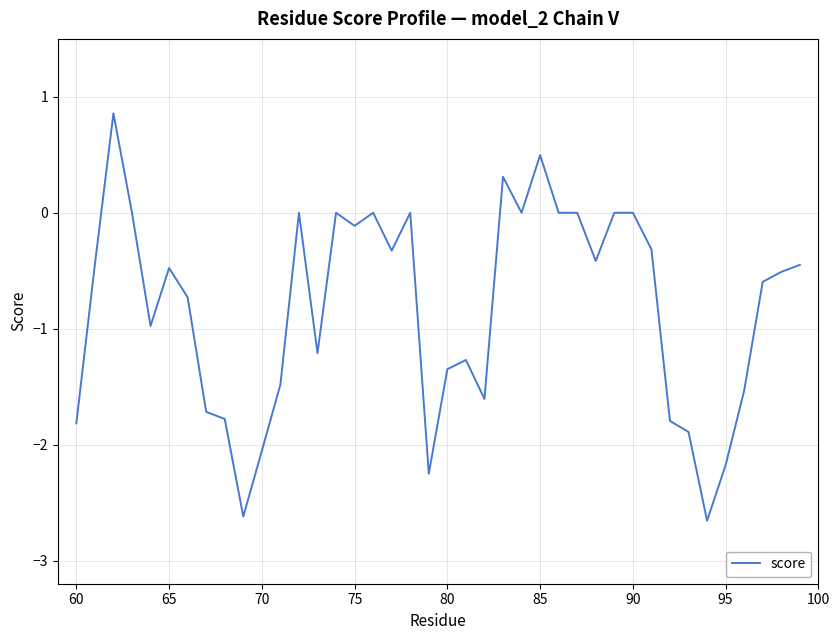

What is the minimum value shown in the chart?

-2.7